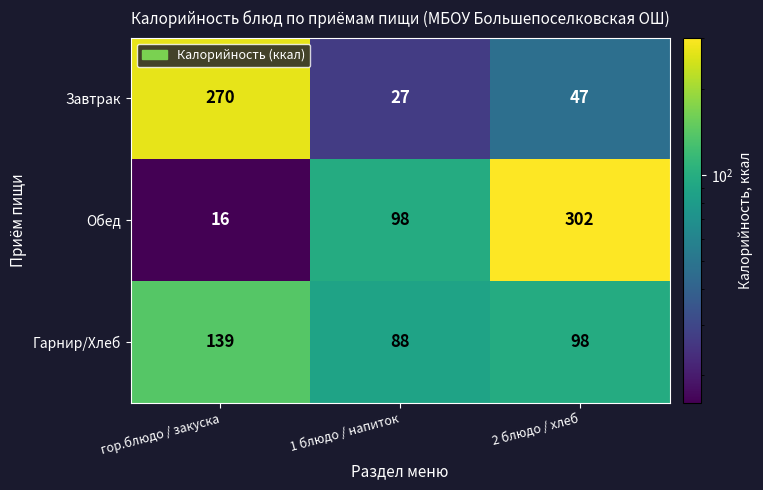

What value does the Обед series have at 2 блюдо / хлеб?

302